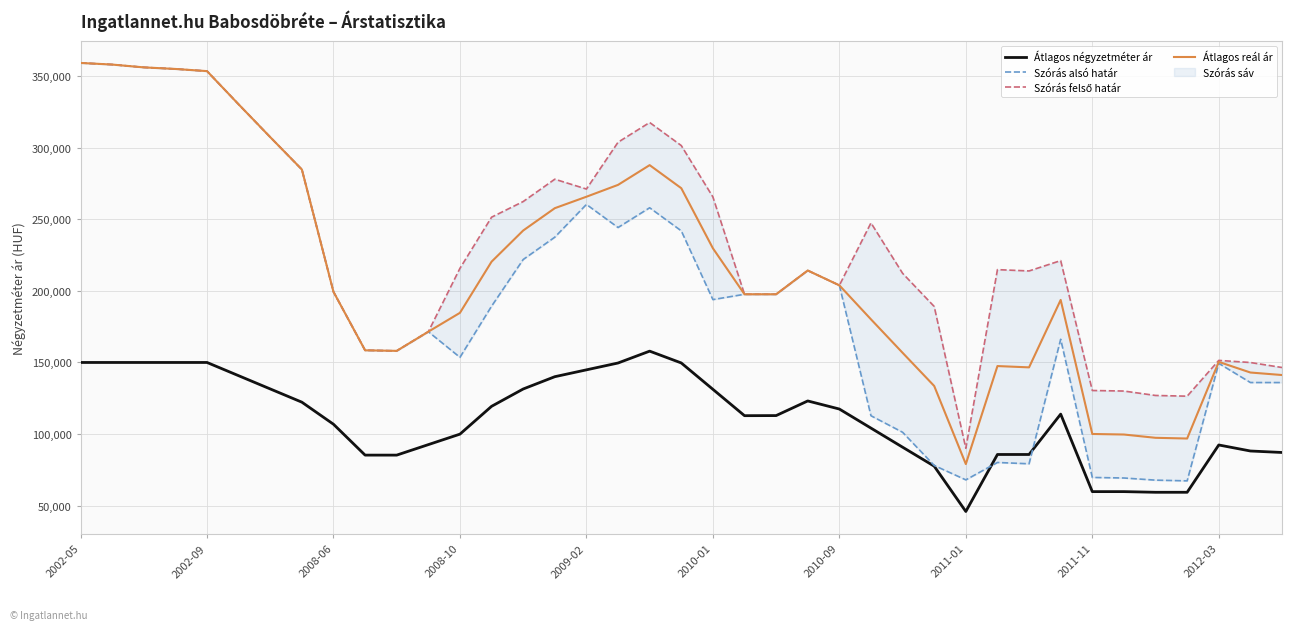

How many interior local peaks does the Átlagos reál ár series have?

5